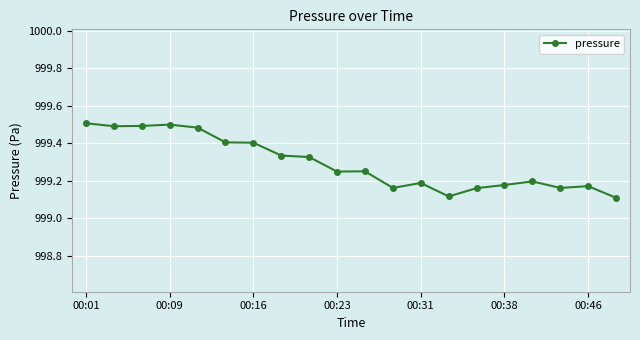

How many values are between 999 and 1000?

20